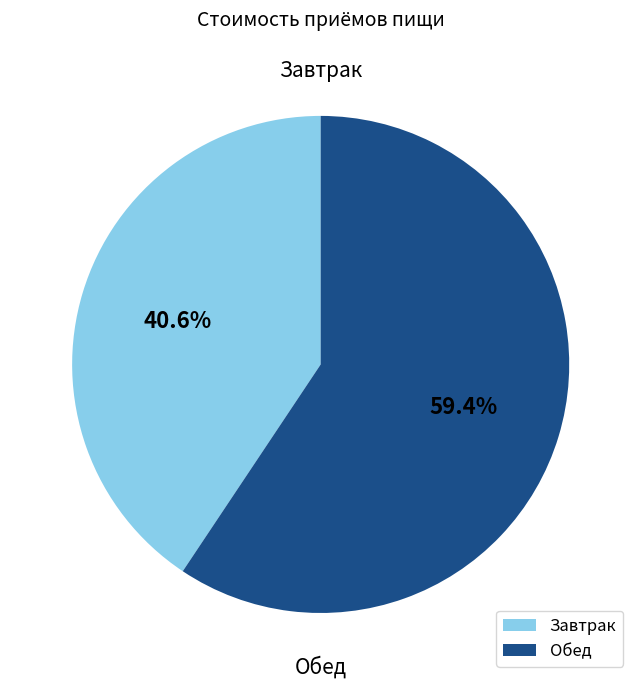

To the nearest percent, what is the difference between the largest and smallest slice percentages?

19%